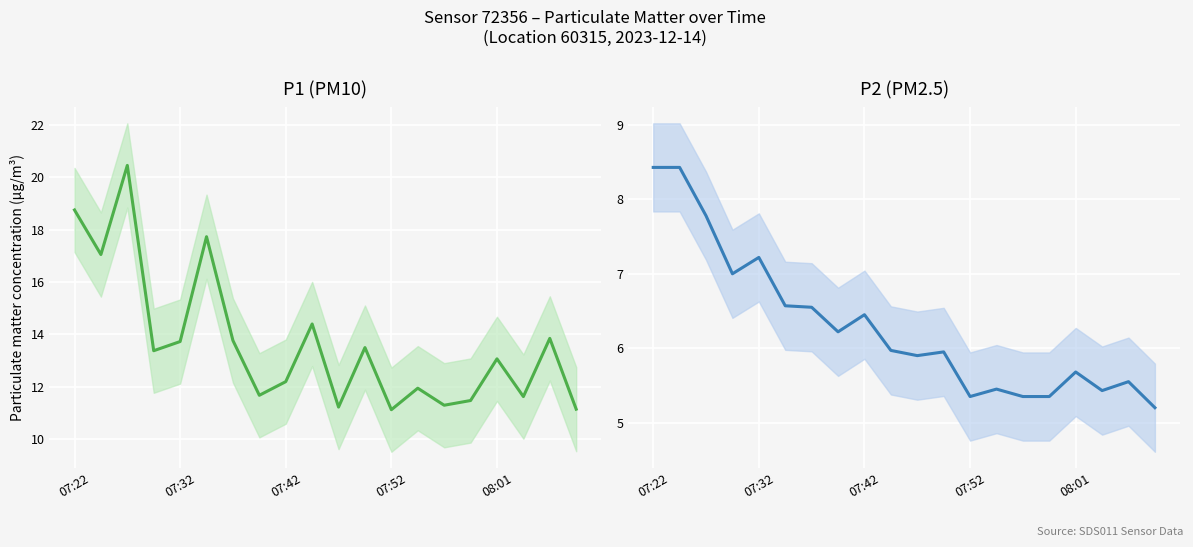

Rank the series at 07:32 from lowest to highest value.

P2 (PM2.5), P1 (PM10)